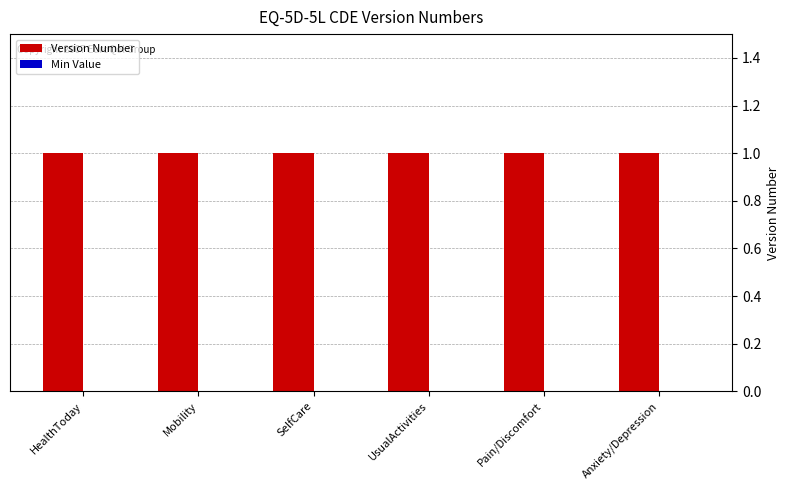

How many bars are there in total?

12